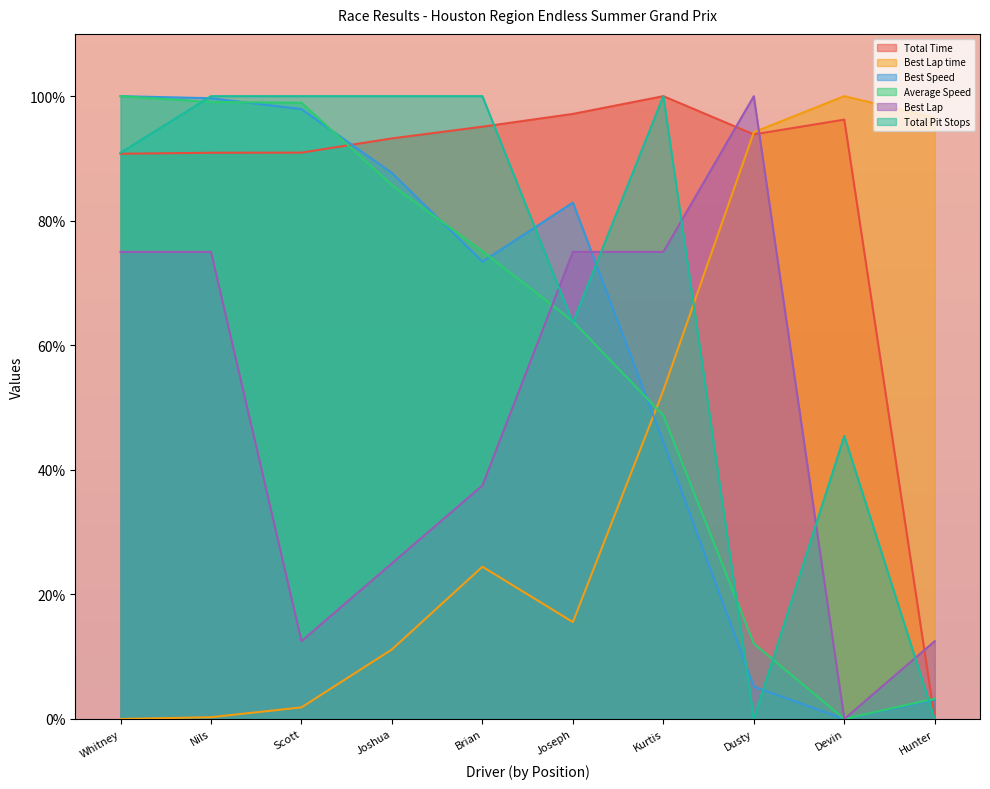

True or false: Best Lap time has a value of 26.0 at Hunter.

False